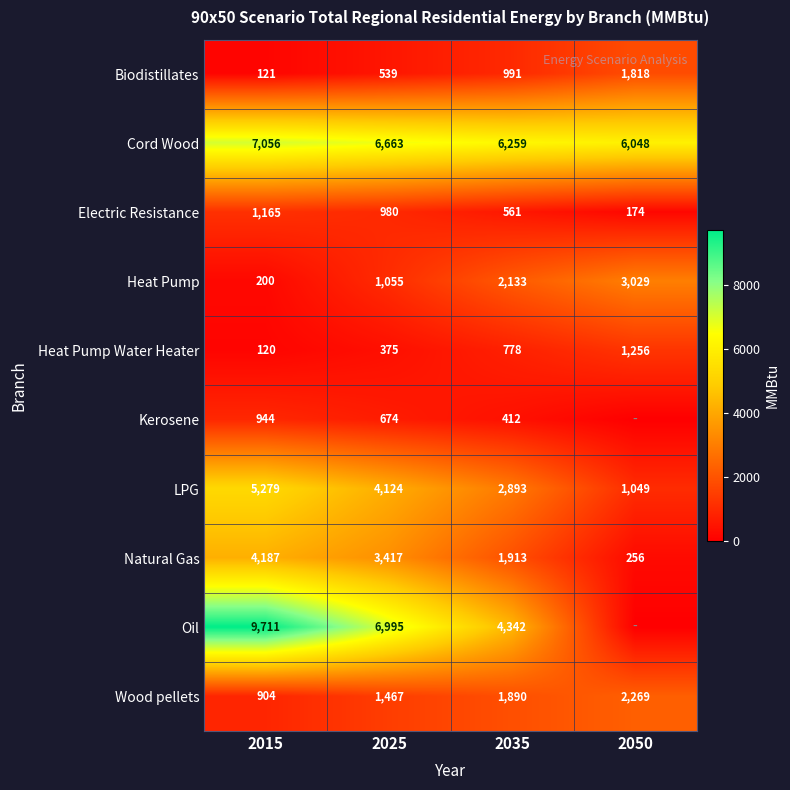

The Electric Resistance series shows 1566 at 2025. True or false?

False